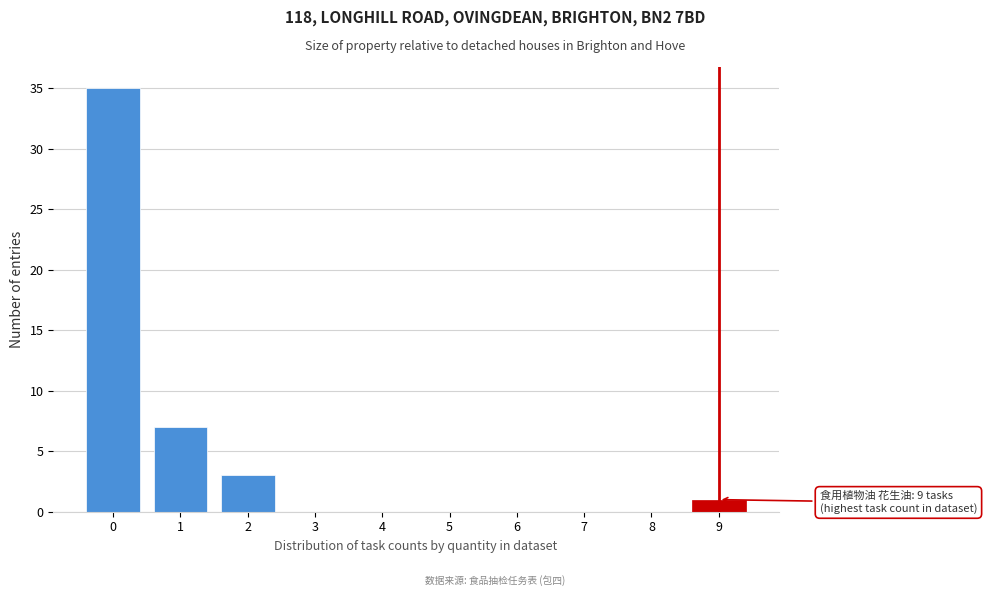

Reading right to left, list all the values displayed in this chart.

9=1	8=0	7=0	6=0	5=0	4=0	3=0	2=3	1=7	0=35